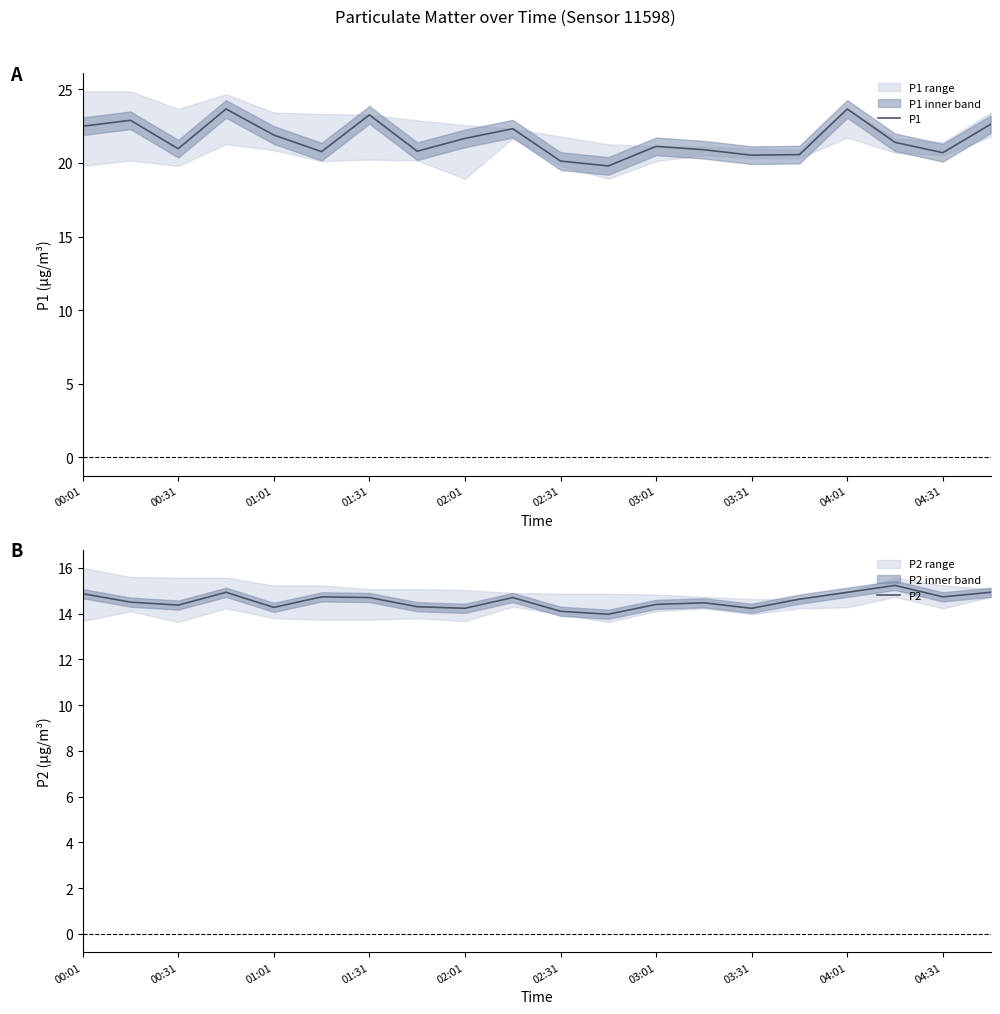

True or false: P1 has a value of 6.1 at 01:31.

False